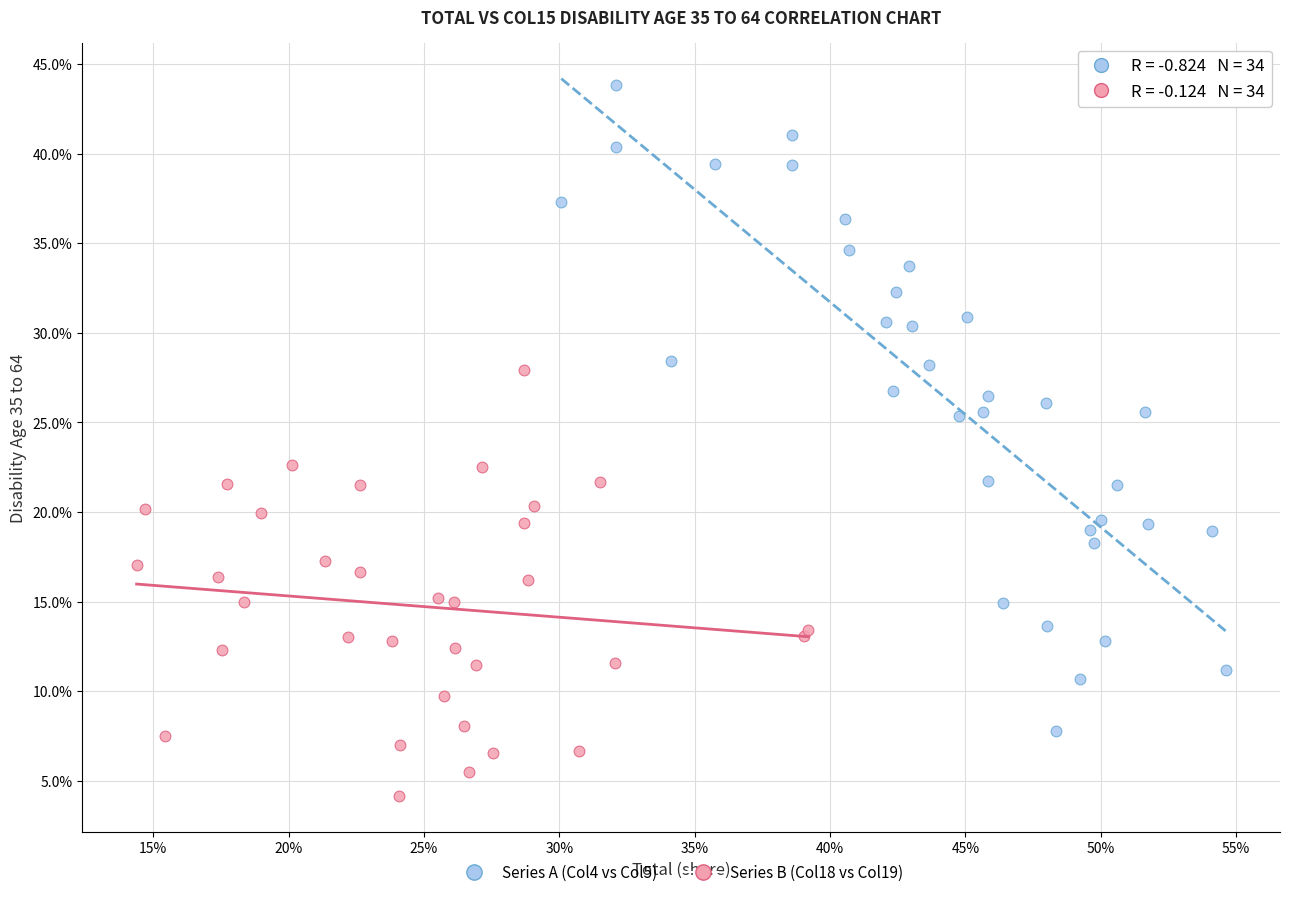

Which series reaches the maximum Y coordinate?

Series A (Col4 vs Col5)